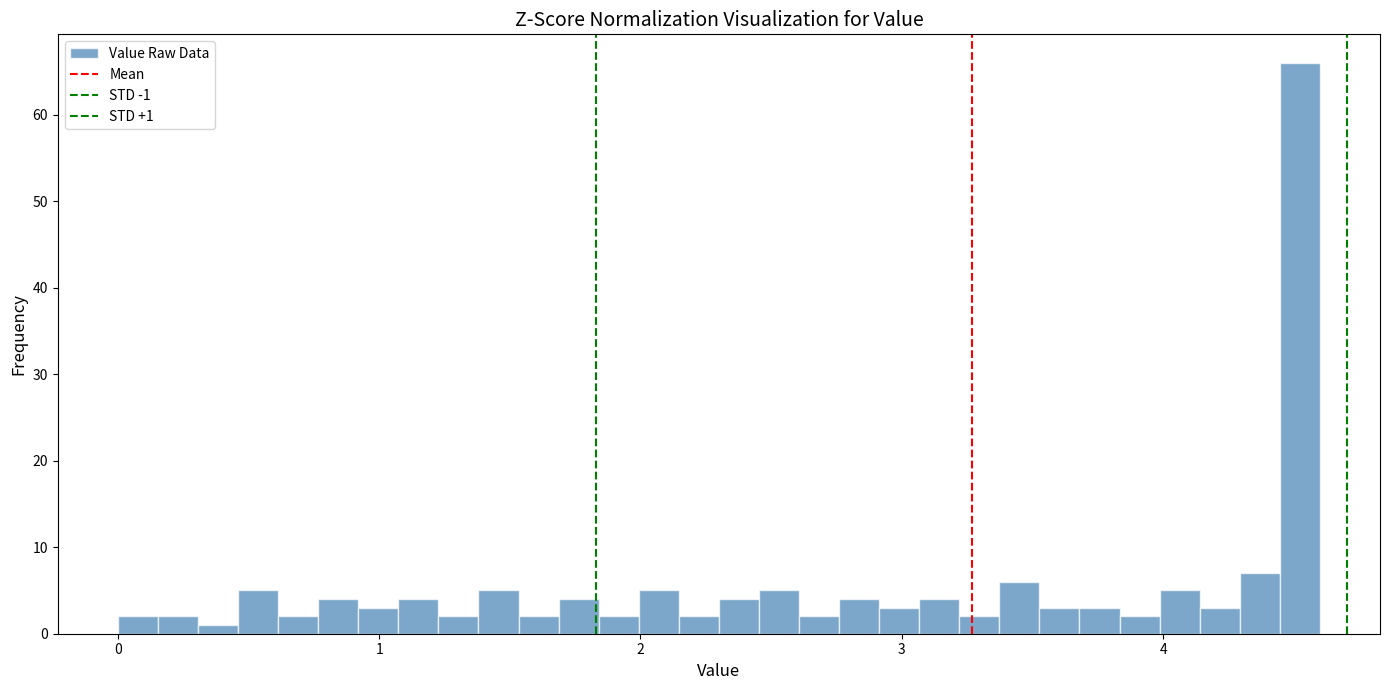

Read against the x-axis, roughly where is the centre of the tallest bar?

4.5